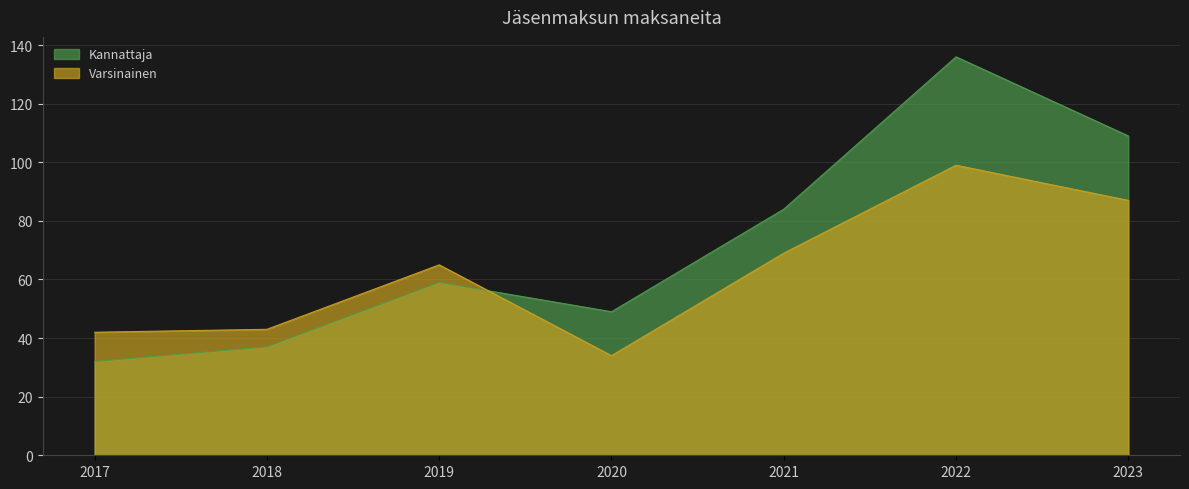

Reading left to right, what are all the values shown in this chart?

Kannattaja: 2017=32	2018=37	2019=59	2020=49	2021=84	2022=136	2023=109
Varsinainen: 2017=42	2018=43	2019=65	2020=34	2021=69	2022=99	2023=87